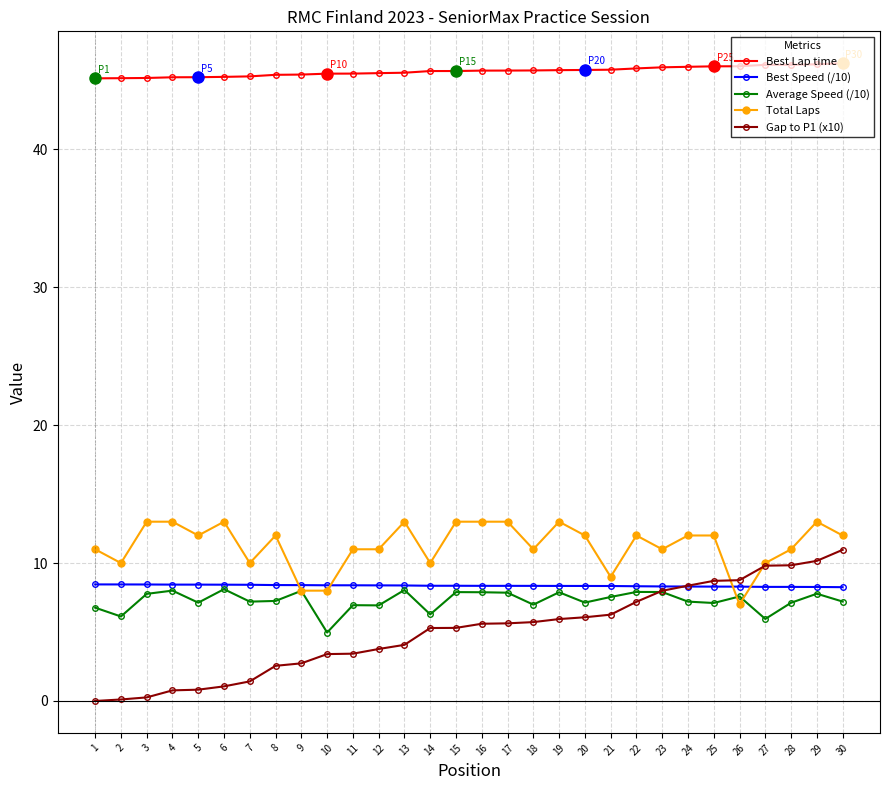

True or false: Best Lap time and Best Speed (/10) intersect in this chart.

False